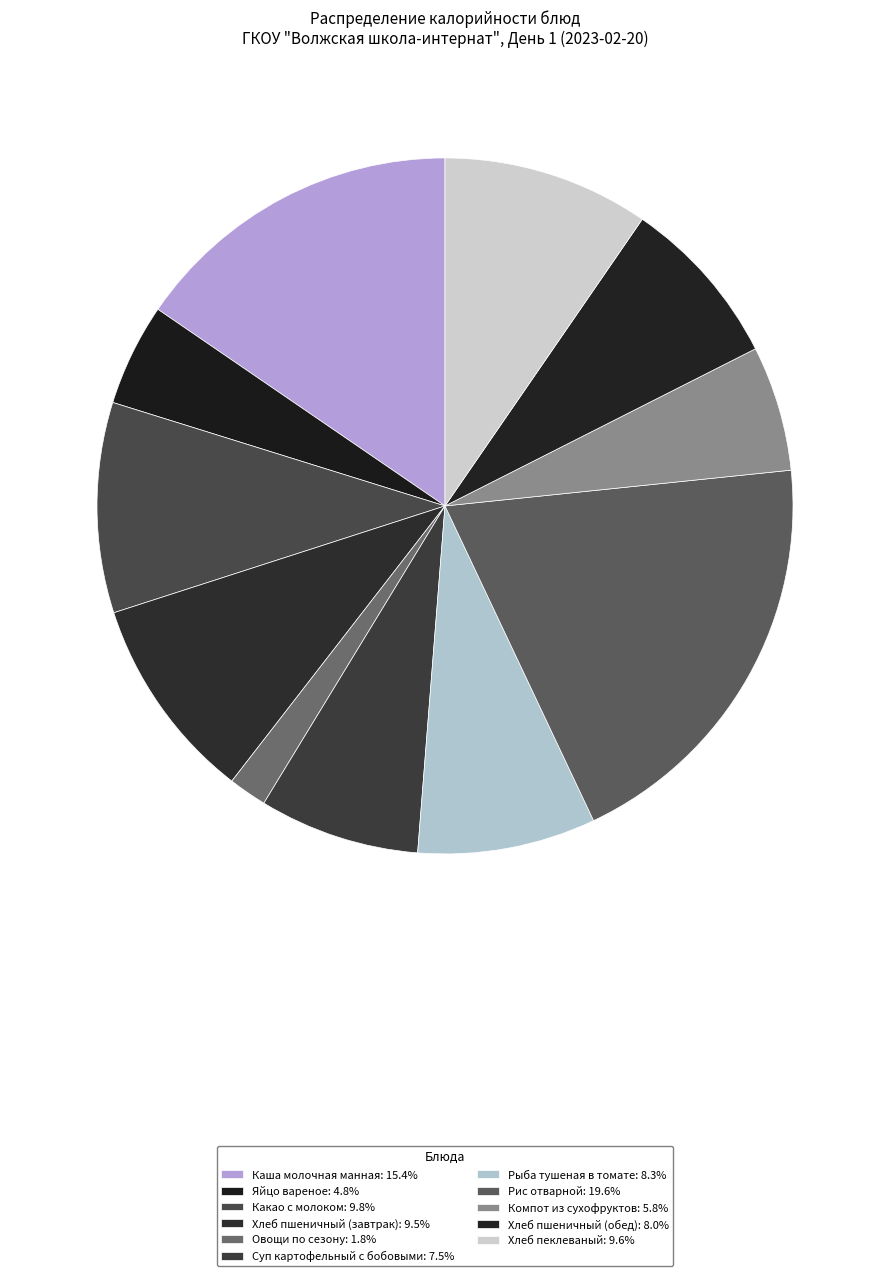

To the nearest percent, what is the combined percentage of Рыба тушеная в томате and Хлеб пшеничный (завтрак)?

18%